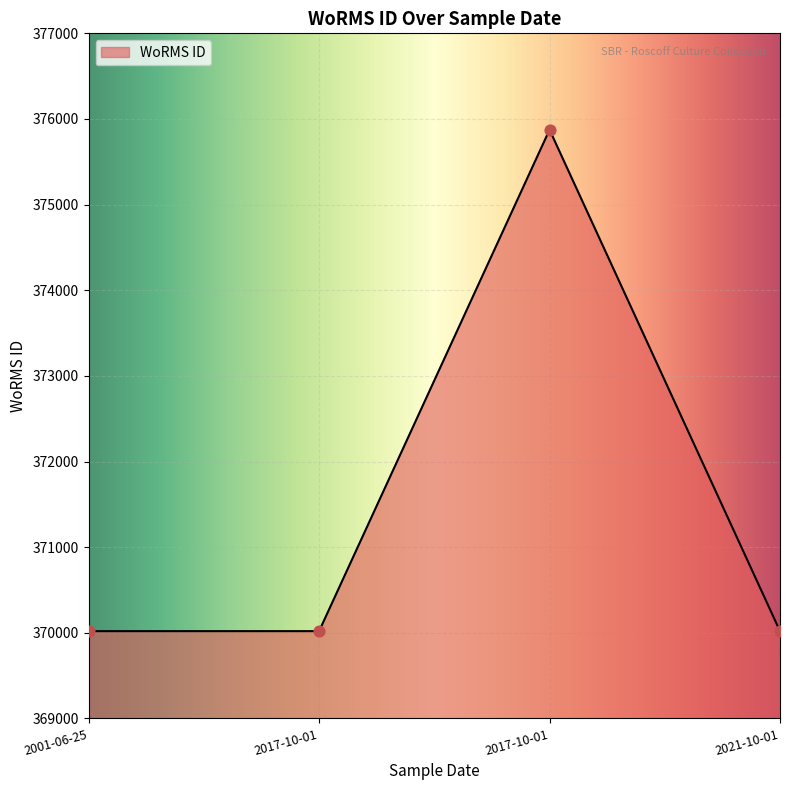

What is the ratio of the value at 2021-10-01 to the value at 2001-06-25?

1.0